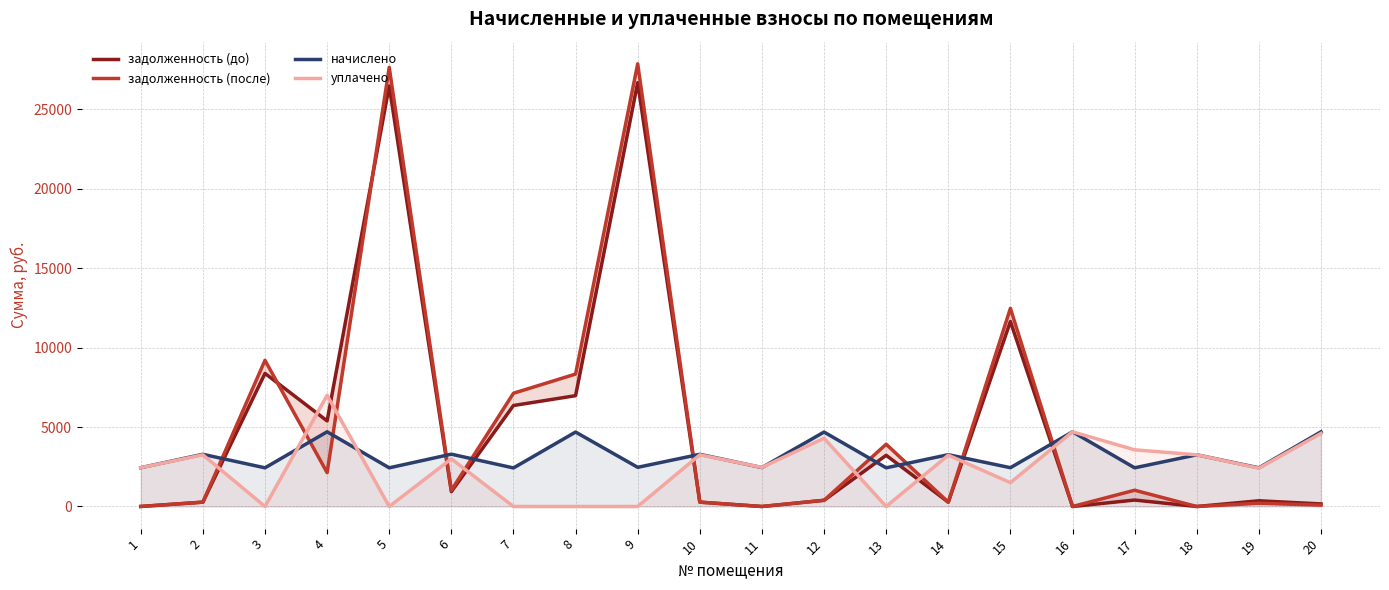

Which series has the largest range (max minus min)?

задолженность (после)